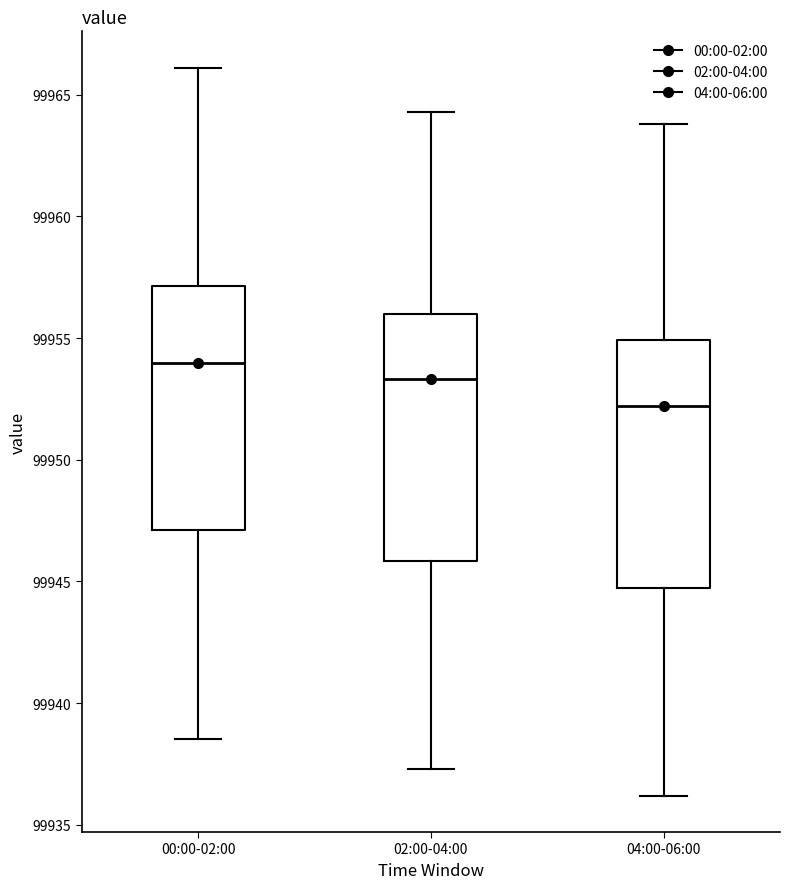

Reading left to right, read every box against the y-axis: the position of its median line, the range the box covers, and the ends of its whiskers. The values are not printed on the chart, so give them approximately, as read against the axis.

00:00-02:00: median 99954.0, box 99947.0 to 99957.0, whiskers 99938.5 to 99966.0
02:00-04:00: median 99953.5, box 99946.0 to 99956.0, whiskers 99937.5 to 99964.5
04:00-06:00: median 99952.0, box 99944.5 to 99955.0, whiskers 99936.0 to 99964.0